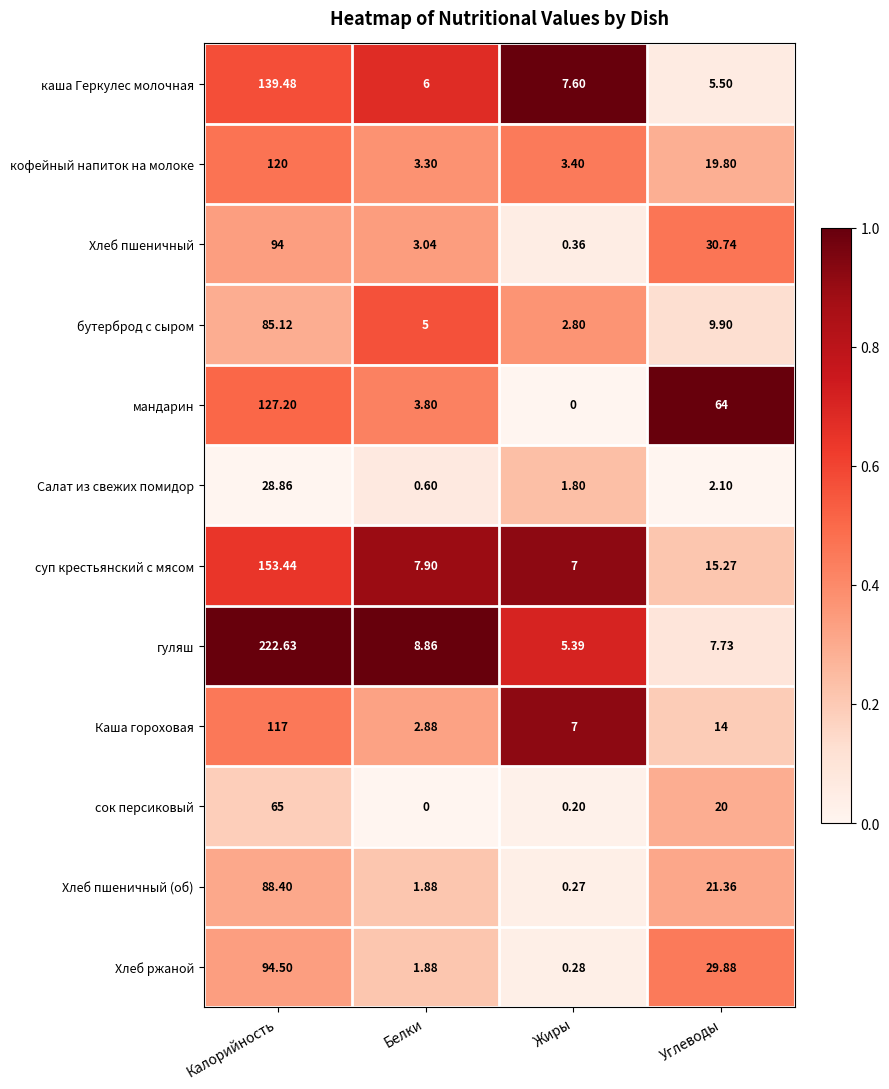

Which category has the lowest value in the Салат из свежих помидор series?

Белки